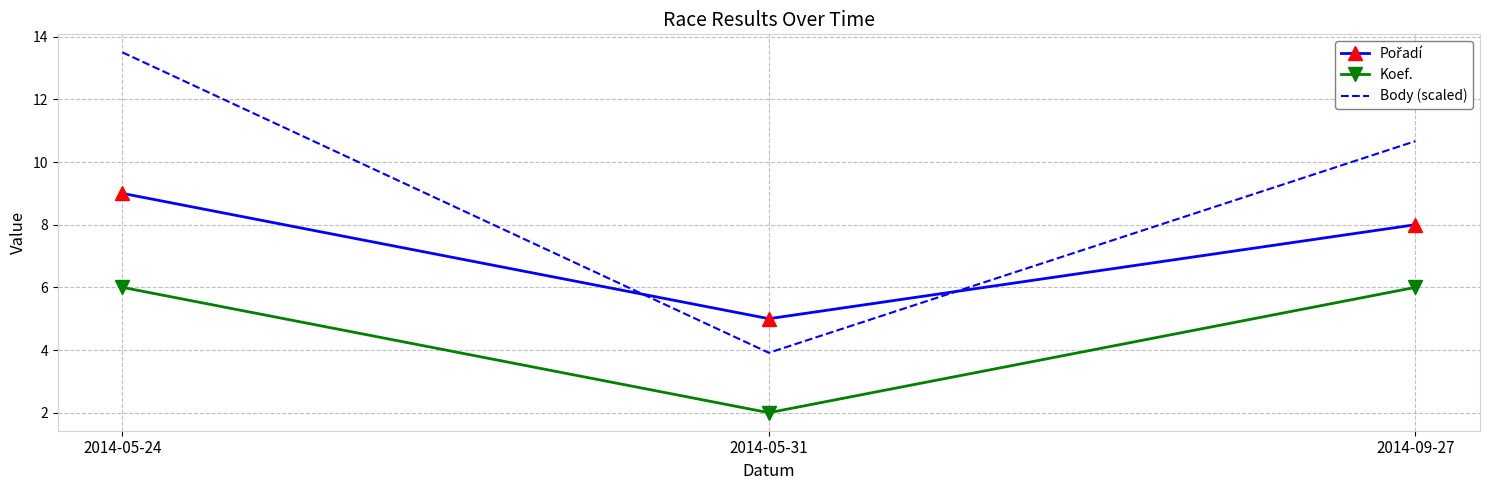

The value of Body (scaled) at 2014-09-27 is 10.7. True or false?

True